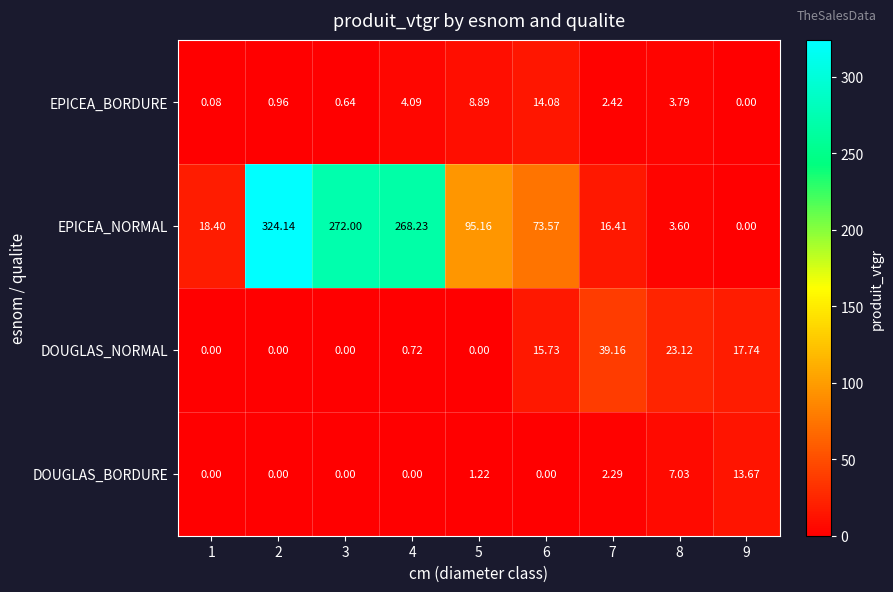

Which series has the largest range (max minus min)?

EPICEA_NORMAL